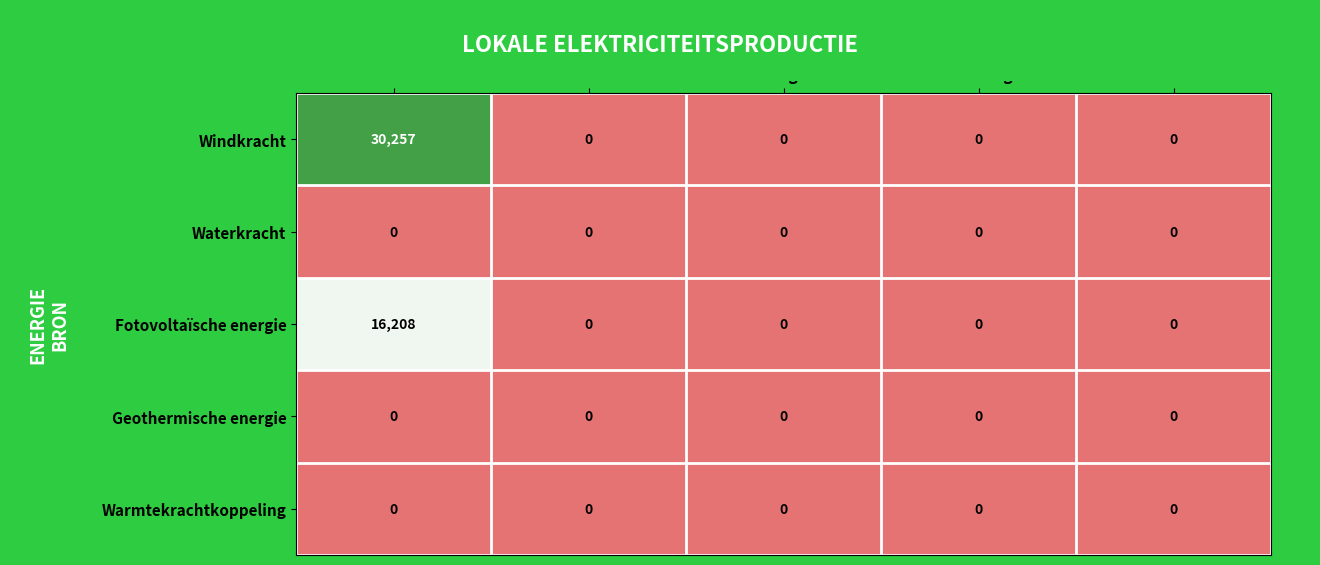

Is it true that Fotovoltaïsche energie equals -6970 at Fossiele el.?

False